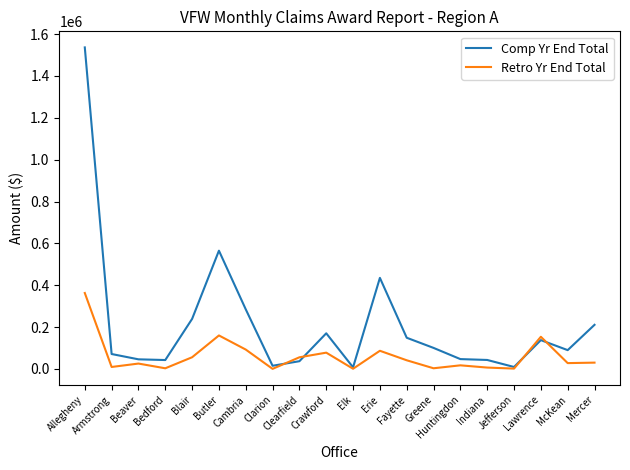

The Comp Yr End Total series shows 235562 at Lawrence. True or false?

False